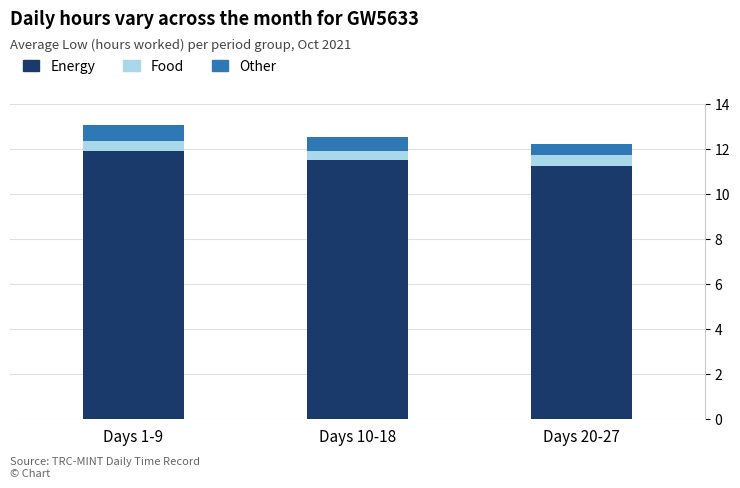

What is the highest value of the Energy series?

11.9